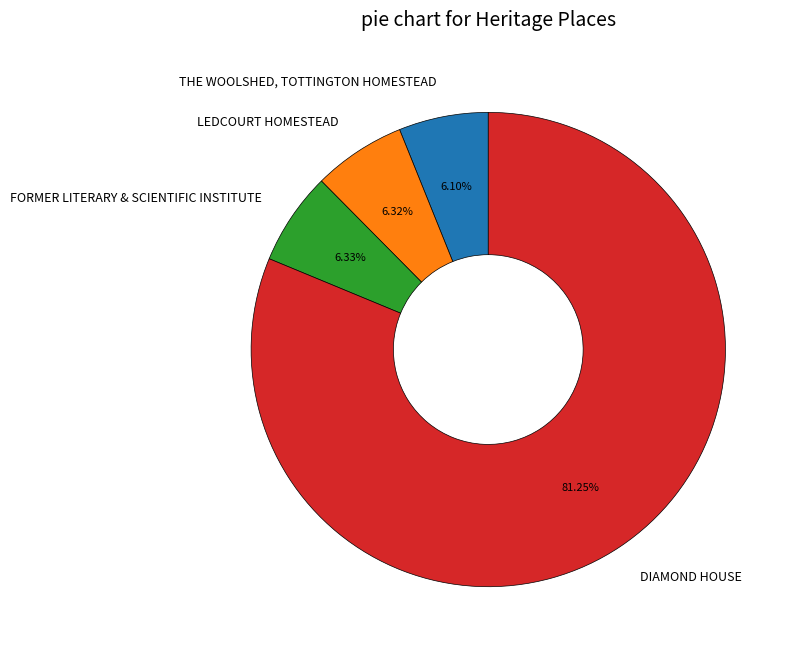

To the nearest percent, what portion does LEDCOURT HOMESTEAD represent?

6%